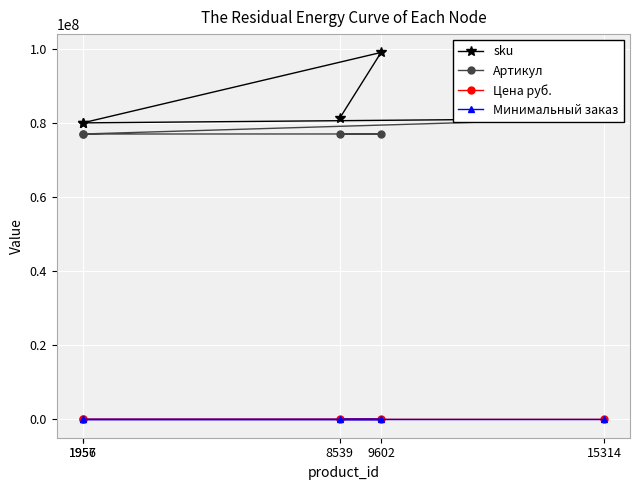

What is the difference between the sku values at 9602 and 1957?

18999222